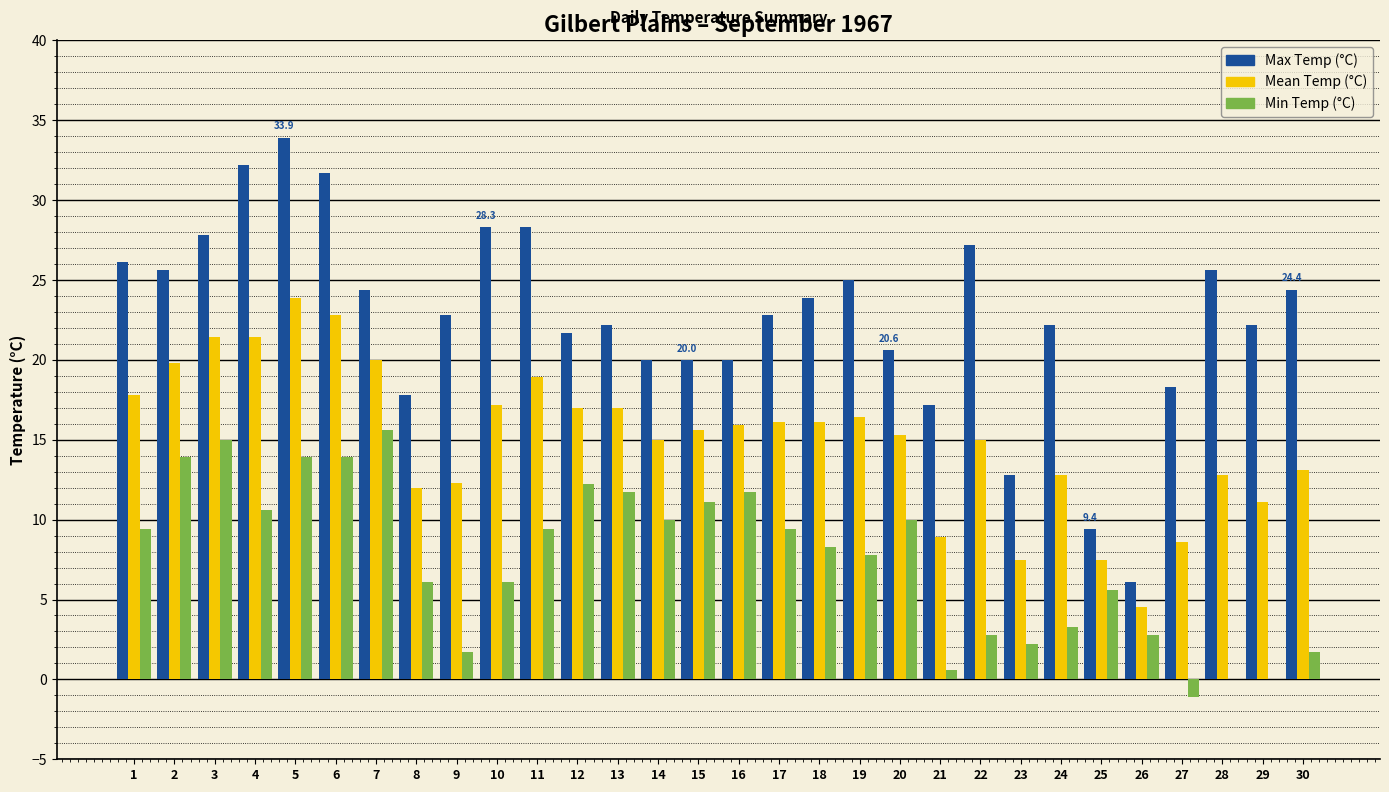

Reading left to right, what are all the values shown in this chart?

Max Temp (°C): 1=26.1	2=25.6	3=27.8	4=32.2	5=33.9	6=31.7	7=24.4	8=17.8	9=22.8	10=28.3	11=28.3	12=21.7	13=22.2	14=20.0	15=20.0	16=20.0	17=22.8	18=23.9	19=25.0	20=20.6	21=17.2	22=27.2	23=12.8	24=22.2	25=9.4	26=6.1	27=18.3	28=25.6	29=22.2	30=24.4
Mean Temp (°C): 1=17.8	2=19.8	3=21.4	4=21.4	5=23.9	6=22.8	7=20.0	8=12.0	9=12.3	10=17.2	11=18.9	12=17.0	13=17.0	14=15.0	15=15.6	16=15.9	17=16.1	18=16.1	19=16.4	20=15.3	21=8.9	22=15.0	23=7.5	24=12.8	25=7.5	26=4.5	27=8.6	28=12.8	29=11.1	30=13.1
Min Temp (°C): 1=9.4	2=13.9	3=15.0	4=10.6	5=13.9	6=13.9	7=15.6	8=6.1	9=1.7	10=6.1	11=9.4	12=12.2	13=11.7	14=10.0	15=11.1	16=11.7	17=9.4	18=8.3	19=7.8	20=10.0	21=0.6	22=2.8	23=2.2	24=3.3	25=5.6	26=2.8	27=-1.1	28=0.0	29=0.0	30=1.7